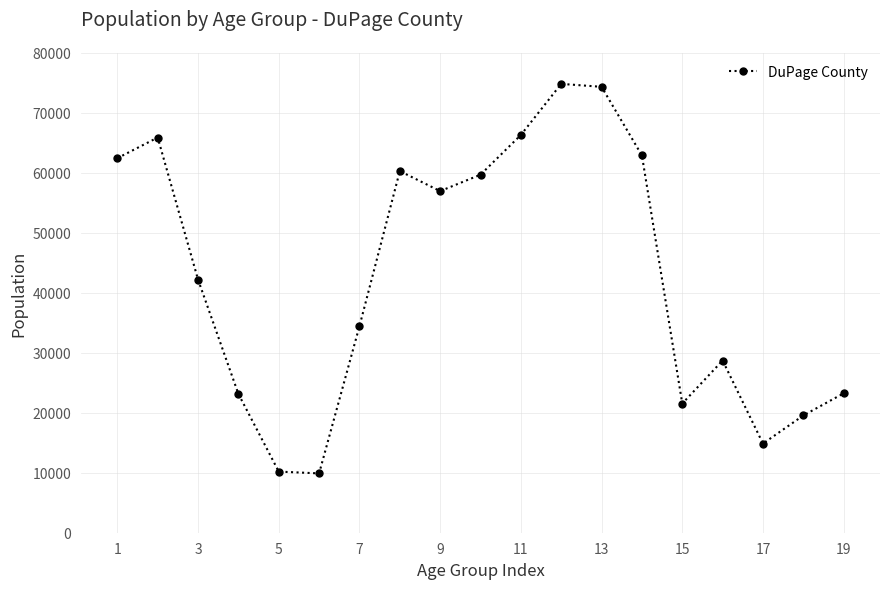

How many interior local peaks (higher than both neighbors) does the data have?

4